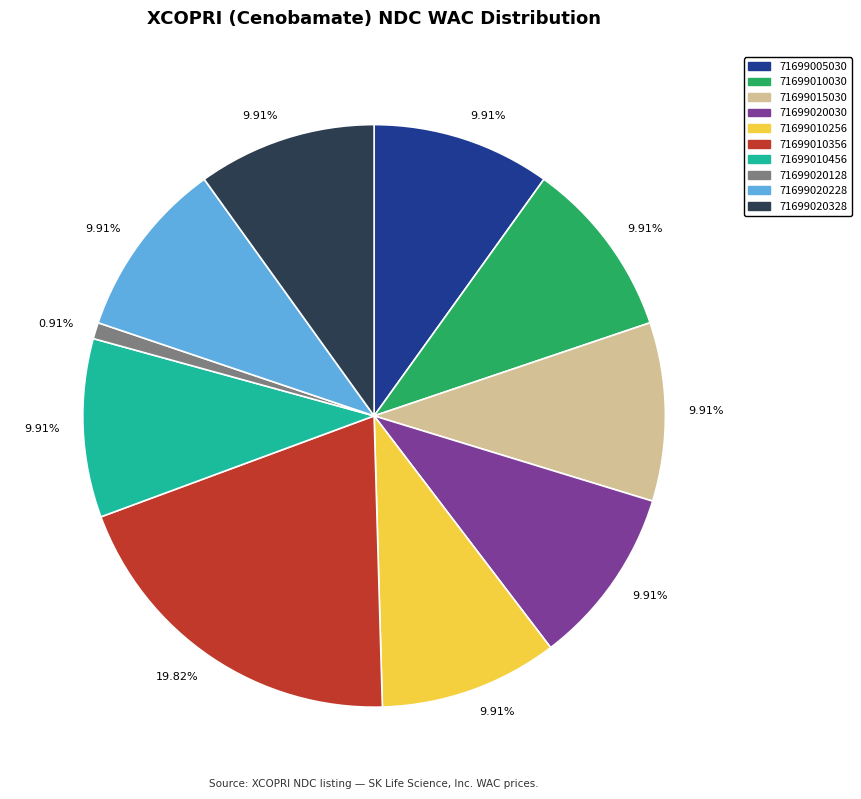

How many slices are in this pie chart?

10